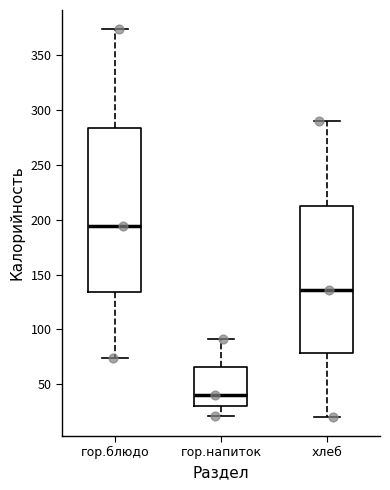

Where is the upper edge of the box for гор.блюдо on the y-axis? The values are not printed on the chart, so give them approximately, as read against the axis.

285